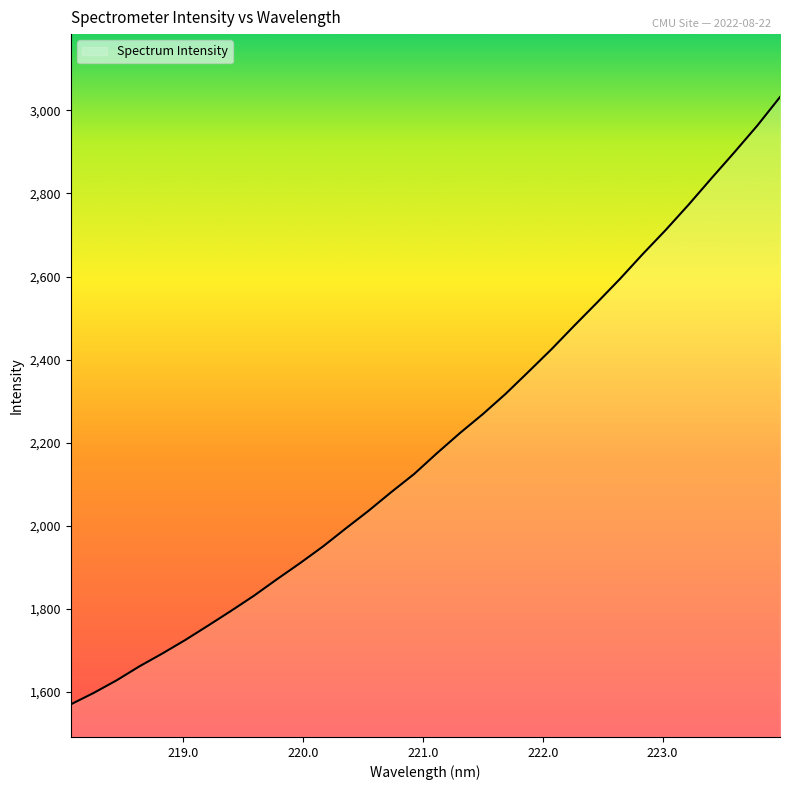

What is the difference between the maximum and minimum values?

1462.5